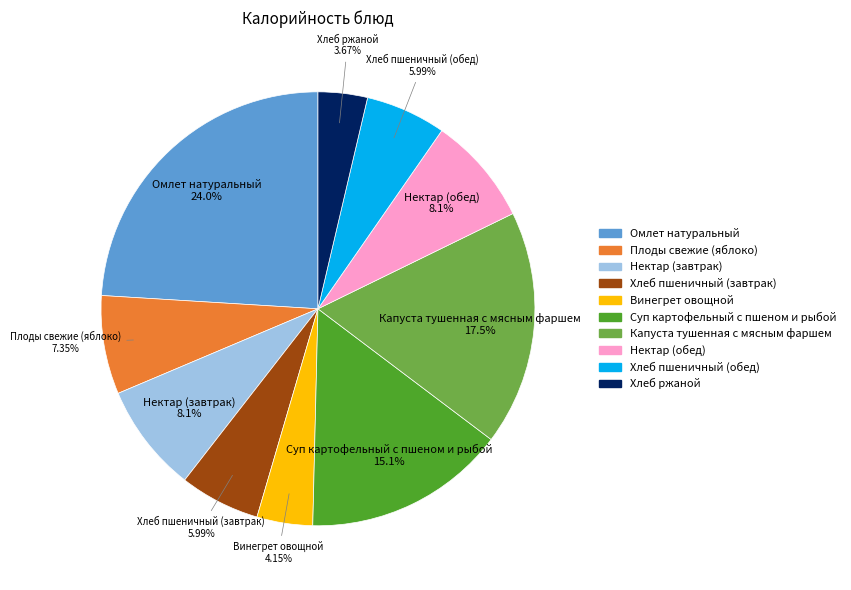

Which slice is the largest?

Омлет натуральный